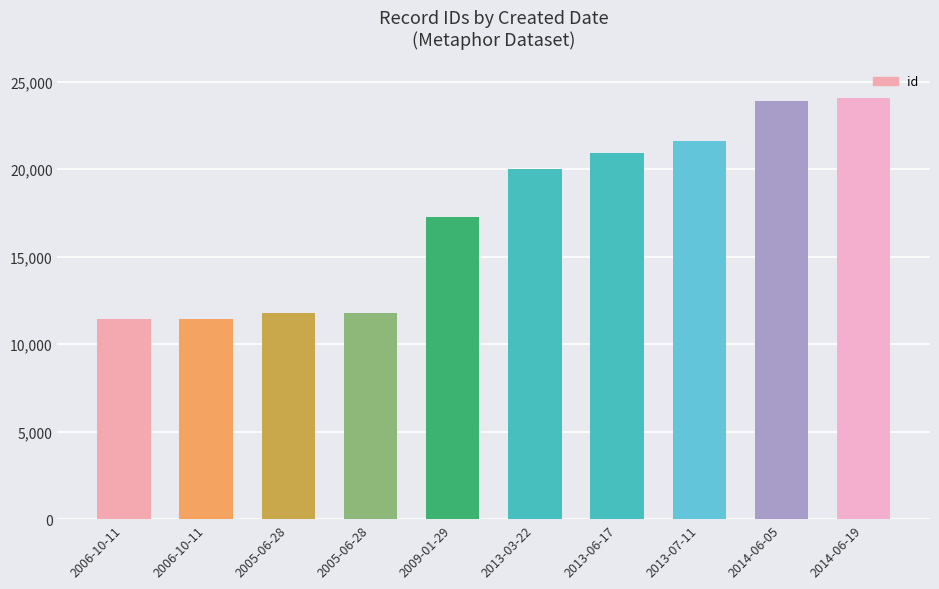

How many bars are there in total?

10